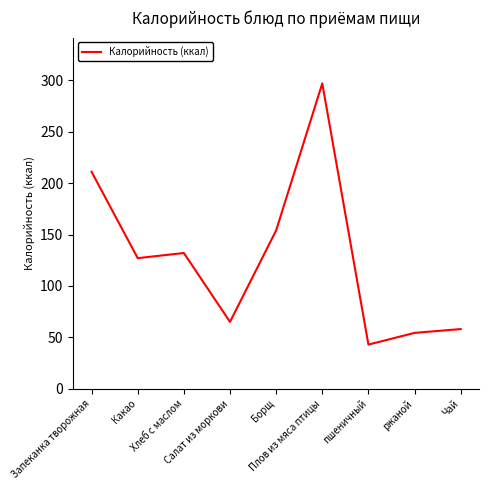

Which category has the lowest value across all series?

пшеничный